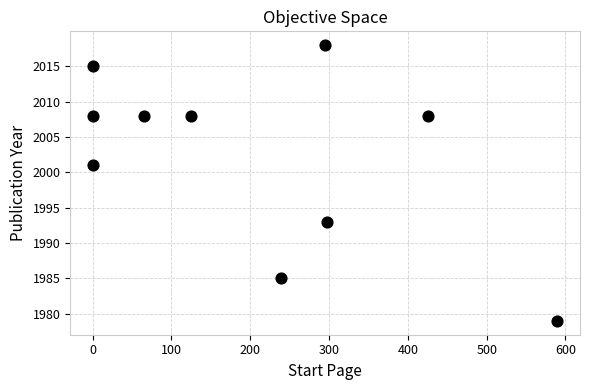

What Y value in the scatter plot is closest to 1998?

2001